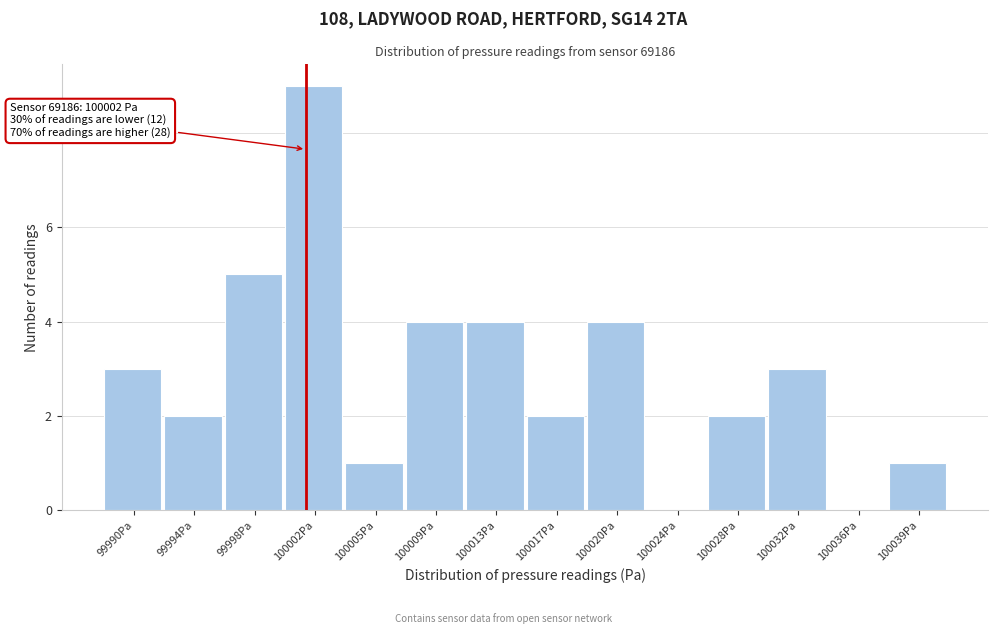

Reading left to right, list all the values displayed in this chart.

99990Pa=3	99994Pa=2	99998Pa=5	100002Pa=9	100005Pa=1	100009Pa=4	100013Pa=4	100017Pa=2	100020Pa=4	100024Pa=0	100028Pa=2	100032Pa=3	100036Pa=0	100039Pa=1